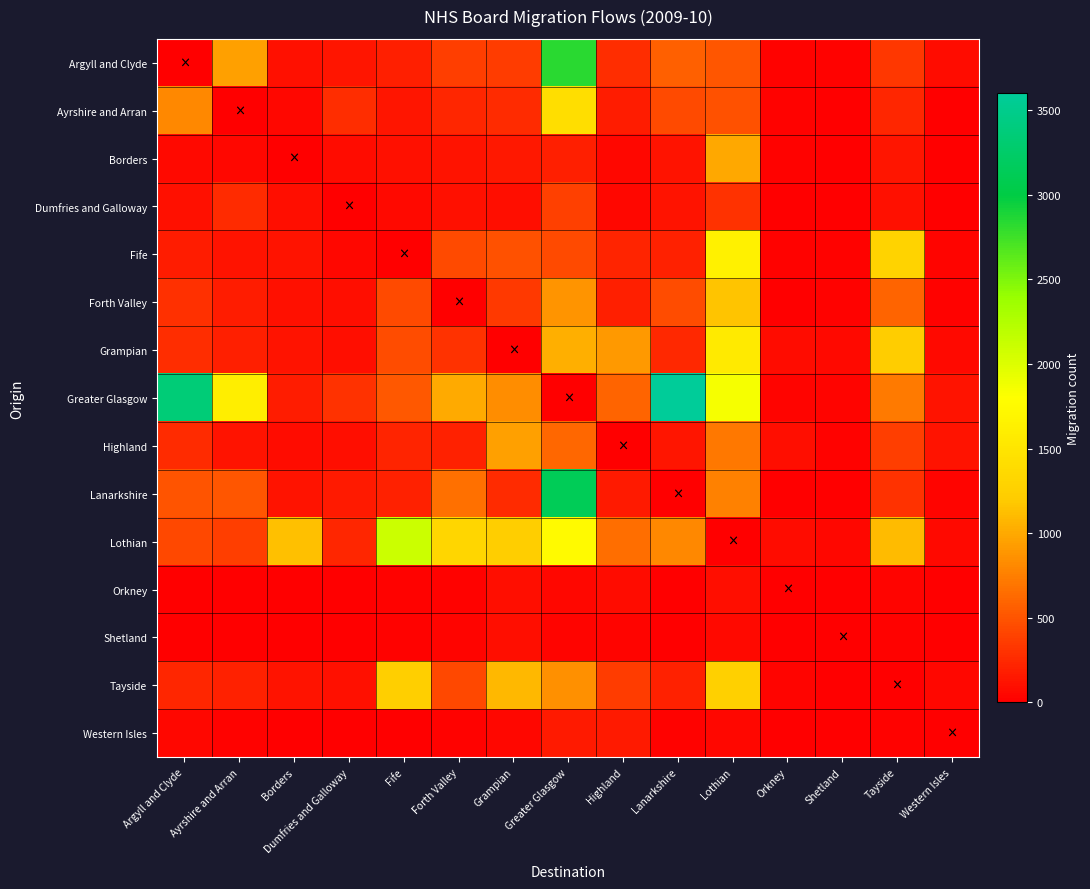

How many categories are shown in the chart?

15